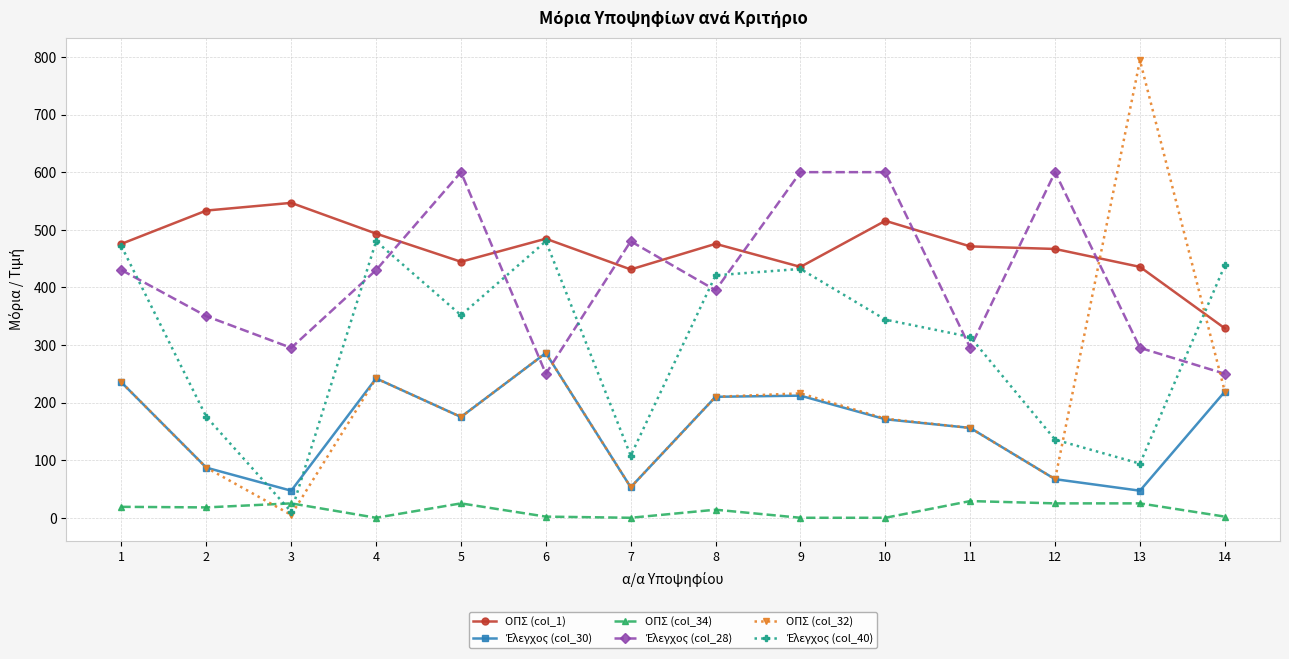

True or false: ΟΠΣ (col_34) has more than 1 interior local peaks.

True